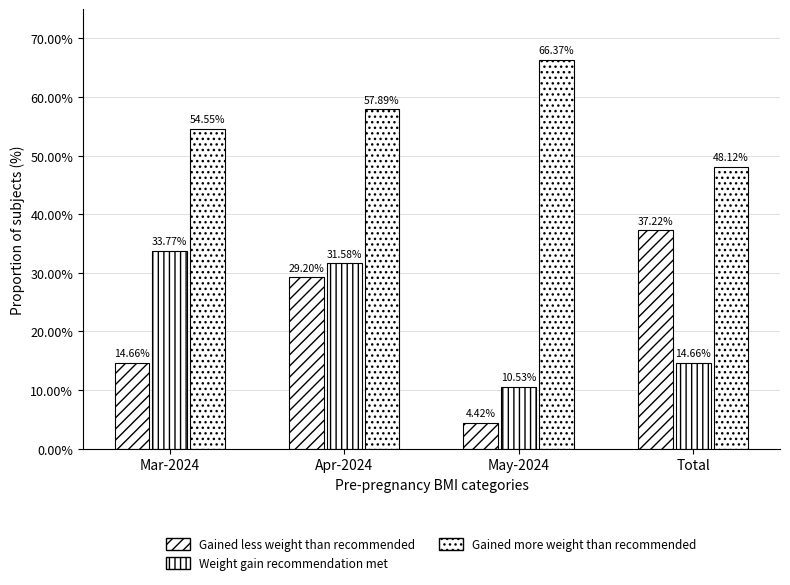

How many distinct data groups are displayed?

3